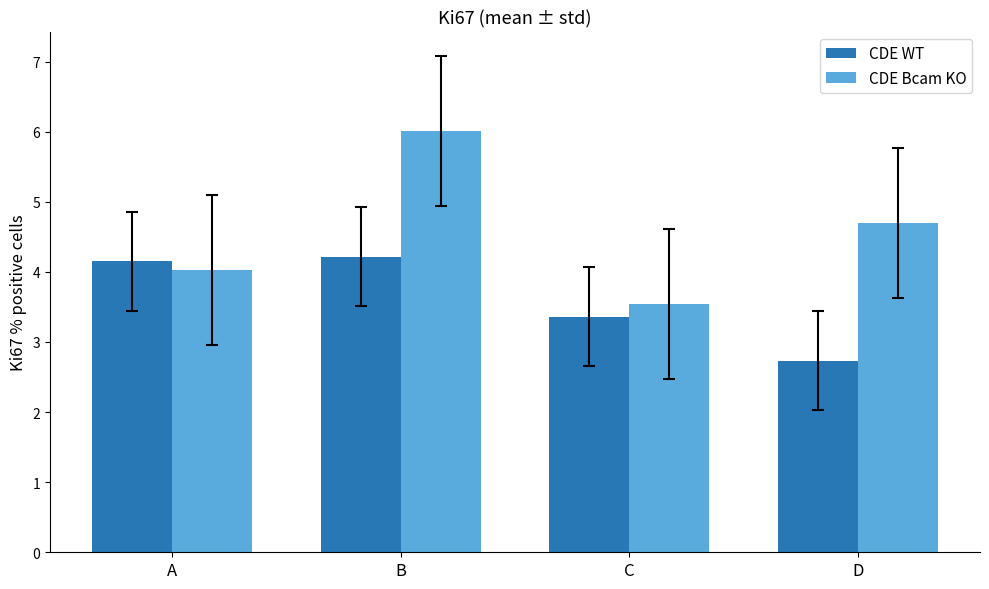

Which series has the widest spread of values?

CDE Bcam KO